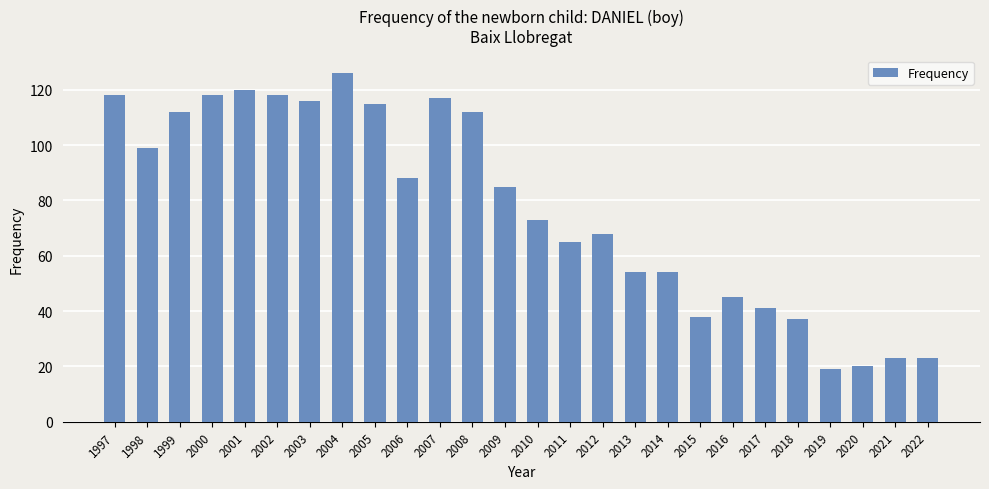

Reading left to right, list all the values displayed in this chart.

1997=118	1998=99	1999=112	2000=118	2001=120	2002=118	2003=116	2004=126	2005=115	2006=88	2007=117	2008=112	2009=85	2010=73	2011=65	2012=68	2013=54	2014=54	2015=38	2016=45	2017=41	2018=37	2019=19	2020=20	2021=23	2022=23